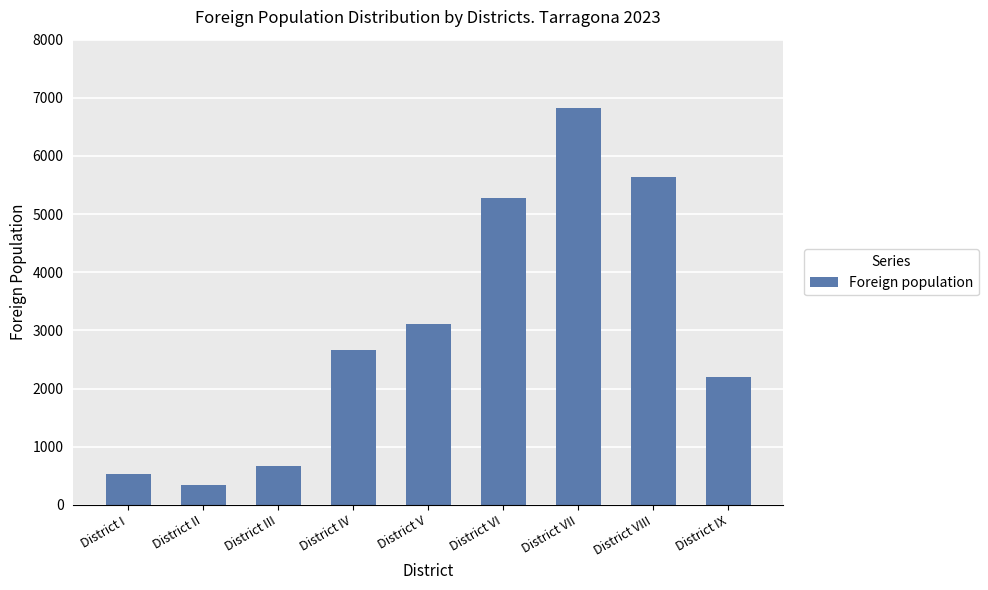

Which category has the lowest value across all series?

District II